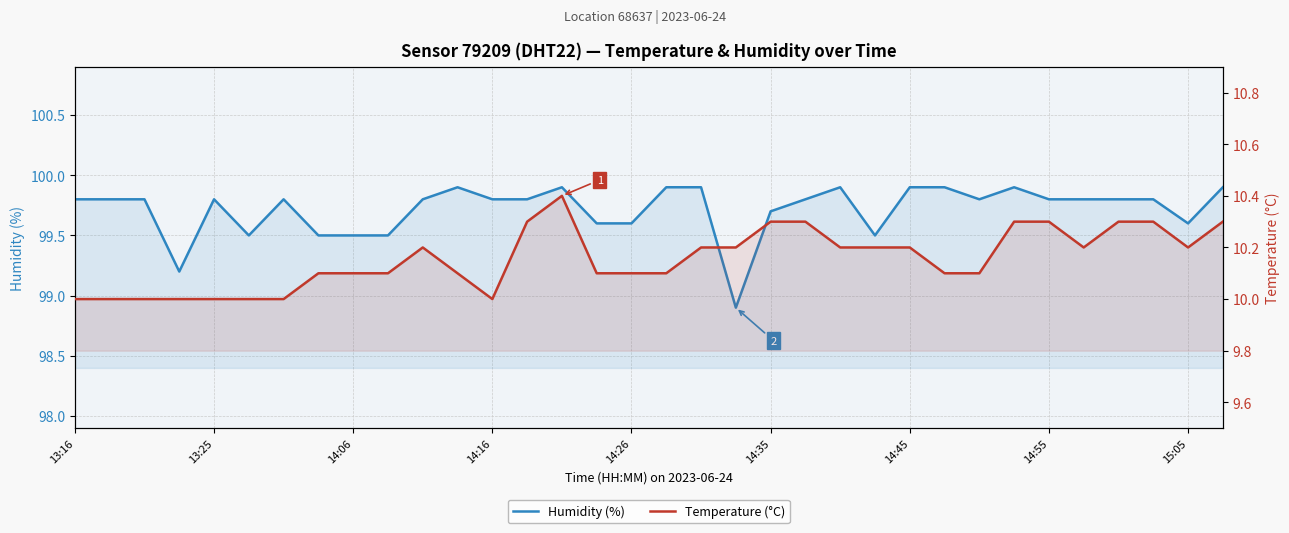

What is the greatest value displayed?

99.9